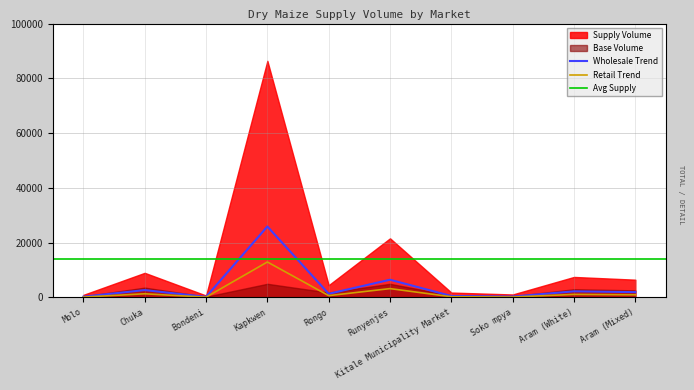

True or false: the data has more than 1 interior local peaks.

True